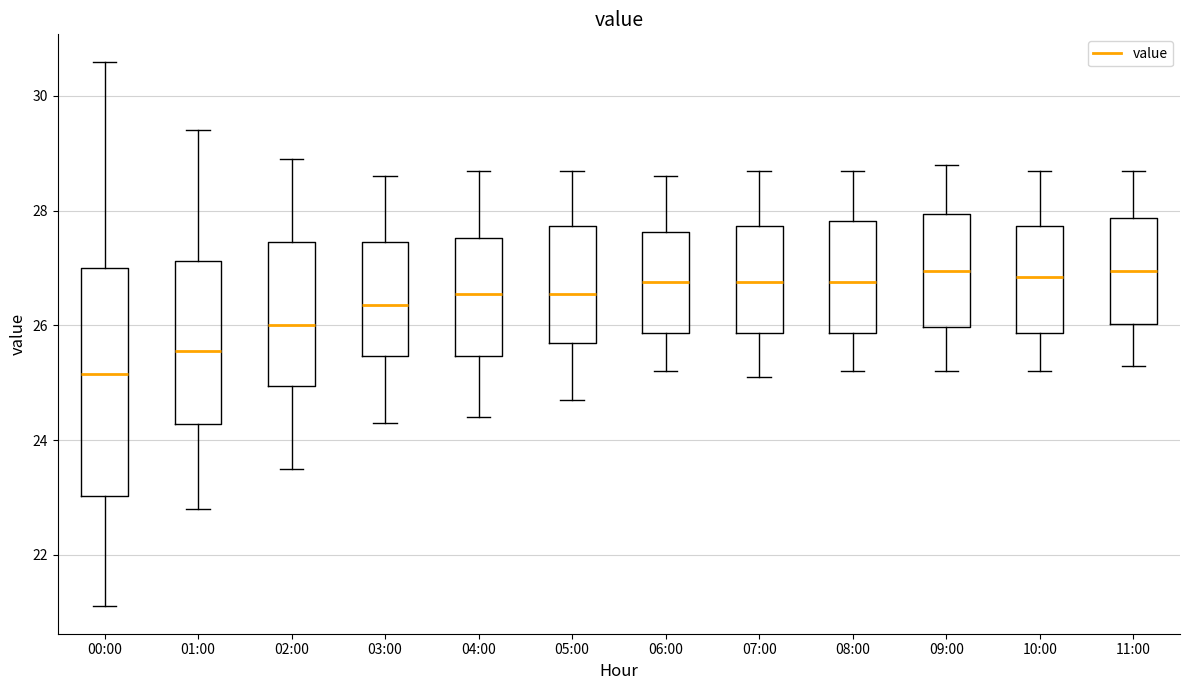

Reading left to right, read every box against the y-axis: the position of its median line, the range the box covers, and the ends of its whiskers. The values are not printed on the chart, so give them approximately, as read against the axis.

00:00: median 25.2, box 23.0 to 27.0, whiskers 21.2 to 30.6
01:00: median 25.6, box 24.2 to 27.2, whiskers 22.8 to 29.4
02:00: median 26.0, box 25.0 to 27.4, whiskers 23.6 to 29.0
03:00: median 26.4, box 25.4 to 27.4, whiskers 24.4 to 28.6
04:00: median 26.6, box 25.4 to 27.6, whiskers 24.4 to 28.8
05:00: median 26.6, box 25.8 to 27.8, whiskers 24.8 to 28.8
06:00: median 26.8, box 25.8 to 27.6, whiskers 25.2 to 28.6
07:00: median 26.8, box 25.8 to 27.8, whiskers 25.2 to 28.8
08:00: median 26.8, box 25.8 to 27.8, whiskers 25.2 to 28.8
09:00: median 27.0, box 26.0 to 28.0, whiskers 25.2 to 28.8
10:00: median 26.8, box 25.8 to 27.8, whiskers 25.2 to 28.8
11:00: median 27.0, box 26.0 to 27.8, whiskers 25.4 to 28.8